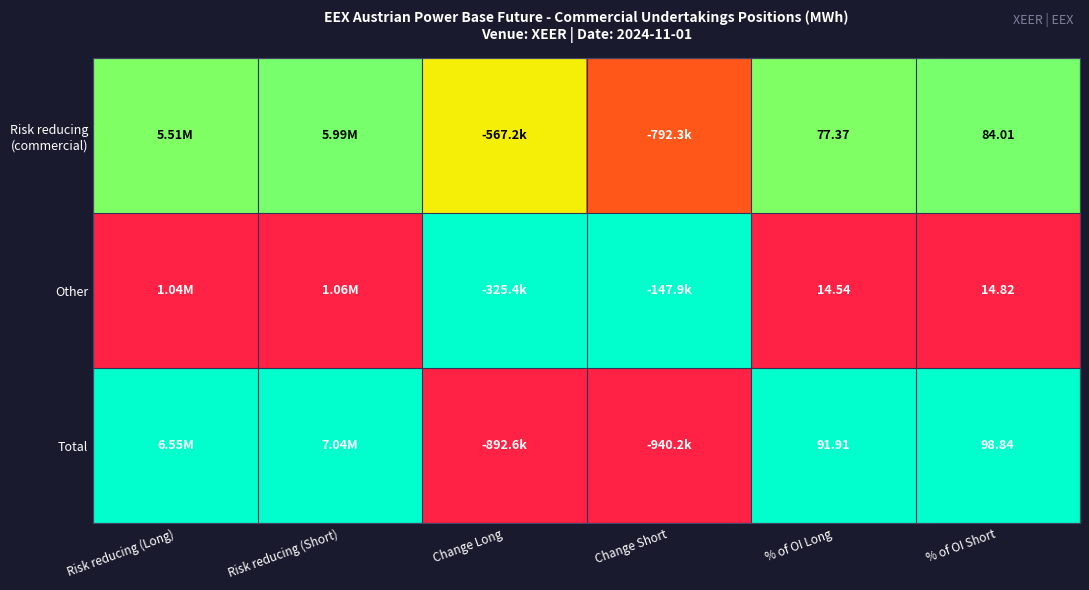

At which category is the sum across all series the highest?

Risk reducing (Short)